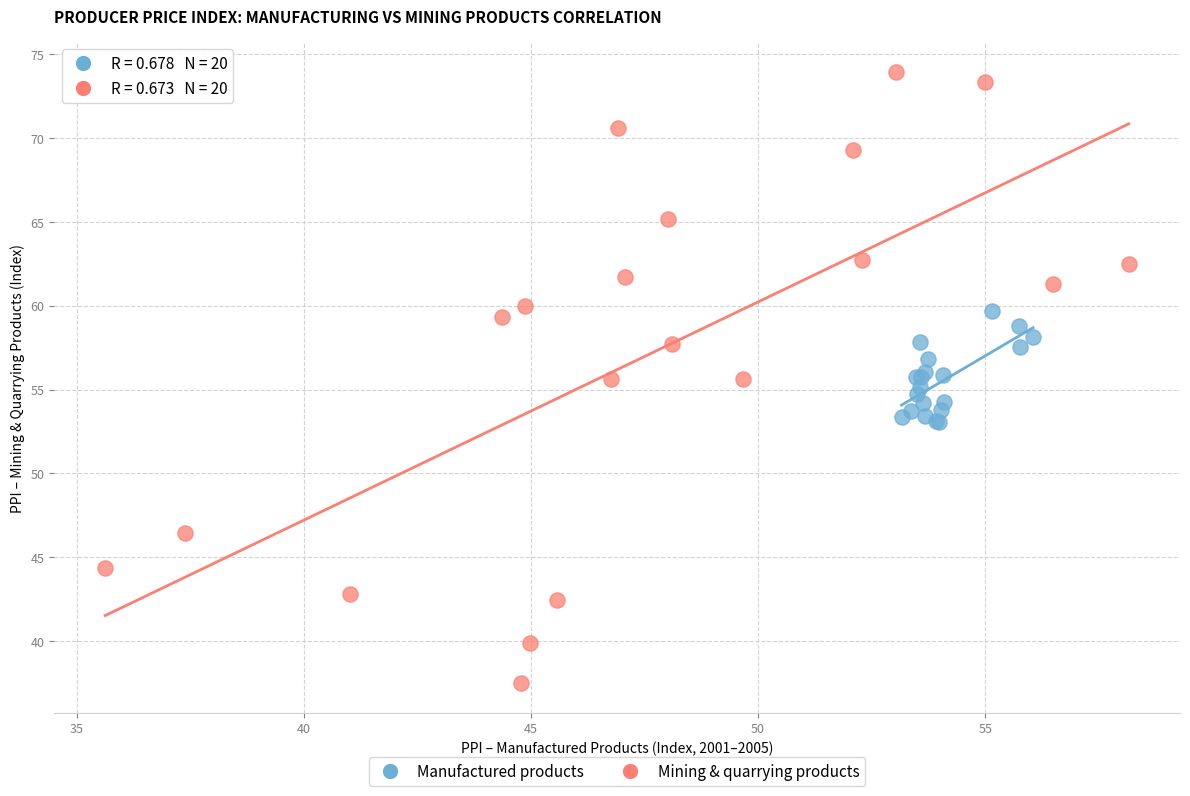

Which series reaches the minimum Y coordinate?

Mining & quarrying products